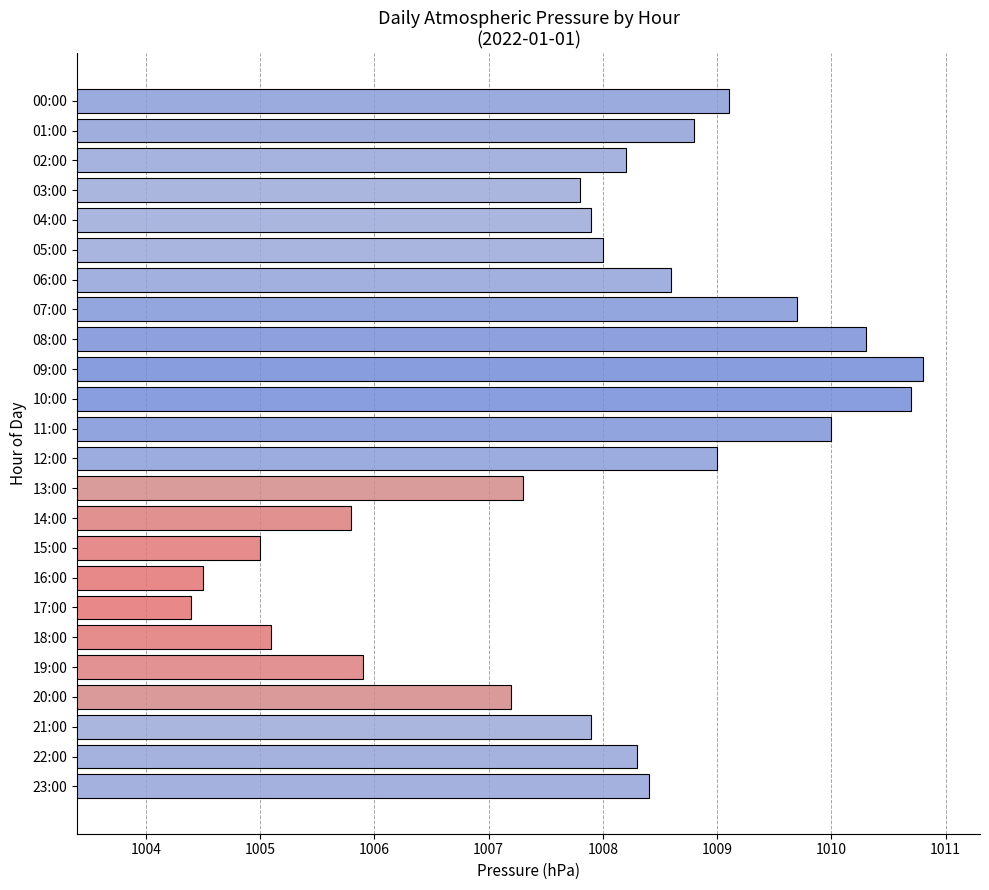

What is the smallest value displayed?

1004.4